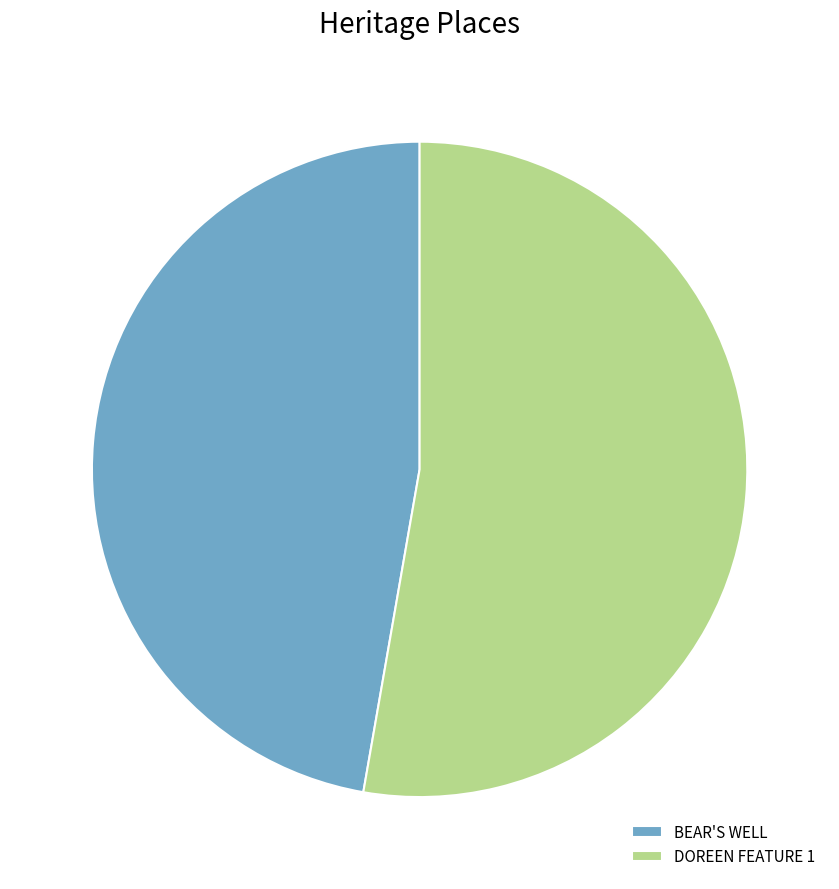

Approximately how many times larger is the value at DOREEN FEATURE 1 compared to BEAR'S WELL?

1.1